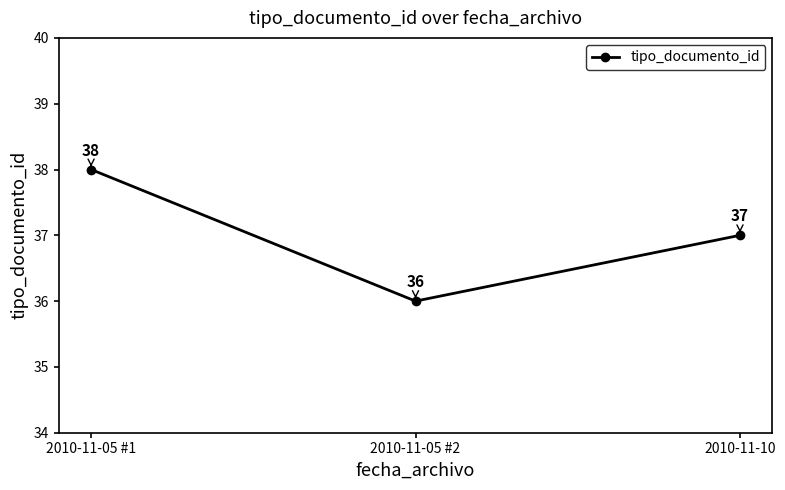

How many values are between 36 and 38?

3